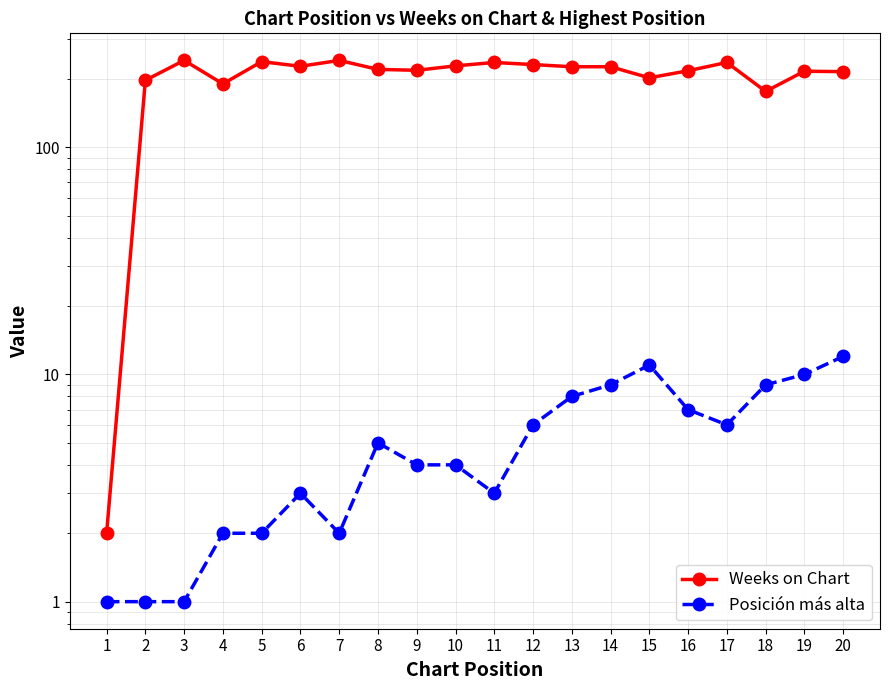

How many interior local peaks does the Posición más alta series have?

3